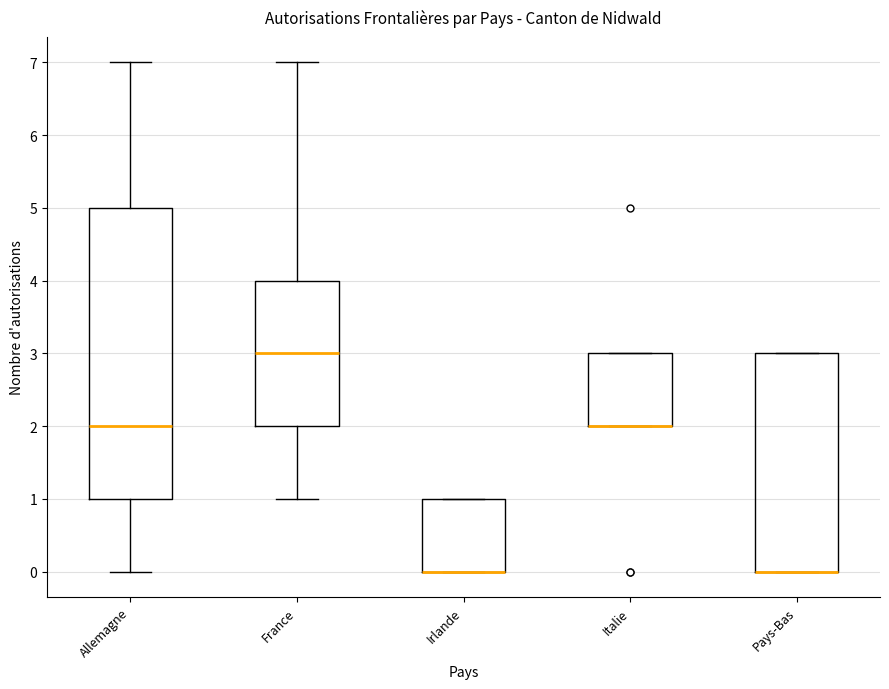

Reading left to right, transcribe this box plot: for each box, give where its median line is, the range the box spans, and where its two whiskers end, as read against the y-axis. The values are not printed on the chart, so give them approximately, as read against the axis.

Allemagne: median 2, box 1 to 5, whiskers 0 to 7
France: median 3, box 2 to 4, whiskers 1 to 7
Irlande: median 0 (drawn on the box's lower edge), box 0 to 1, whiskers 0 to 1
Italie: median 2 (drawn on the box's lower edge), box 2 to 3, whiskers 2 to 3
Pays-Bas: median 0 (drawn on the box's lower edge), box 0 to 3, whiskers 0 to 3